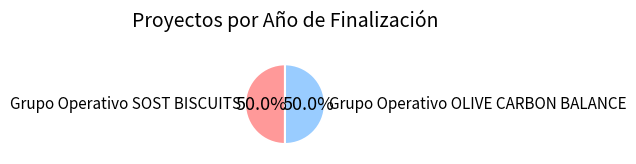

To the nearest percent, what portion does Grupo Operativo SOST BISCUITS represent?

50%